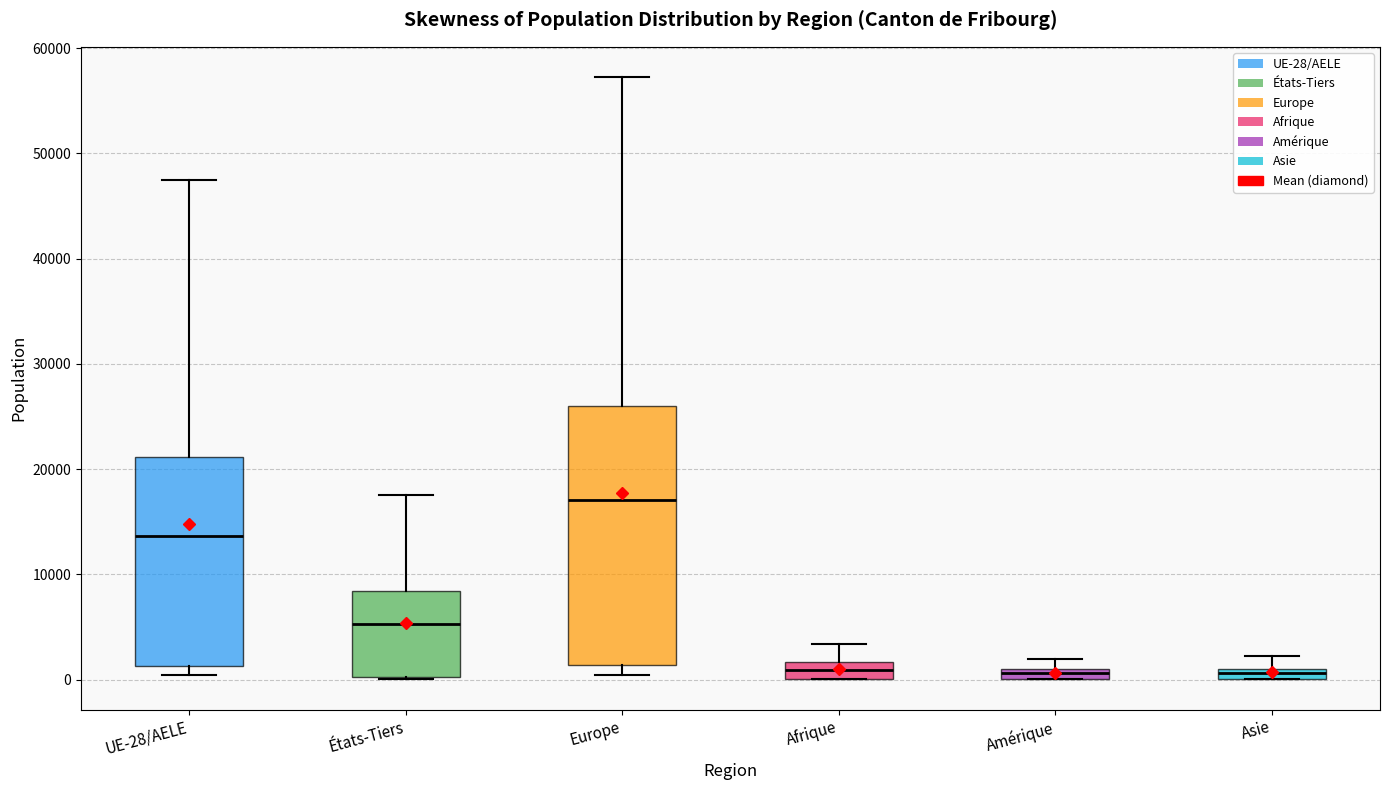

Where is the lower edge of the box for Amérique on the y-axis? The values are not printed on the chart, so give them approximately, as read against the axis.

0